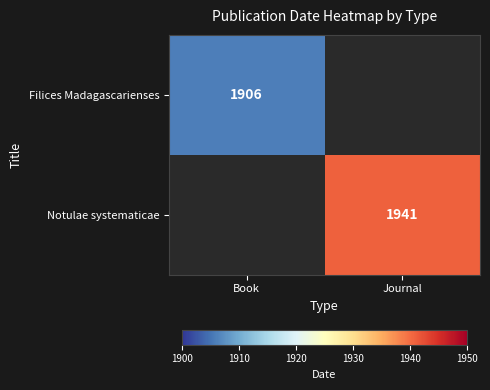

Count the number of data series in this chart.

2